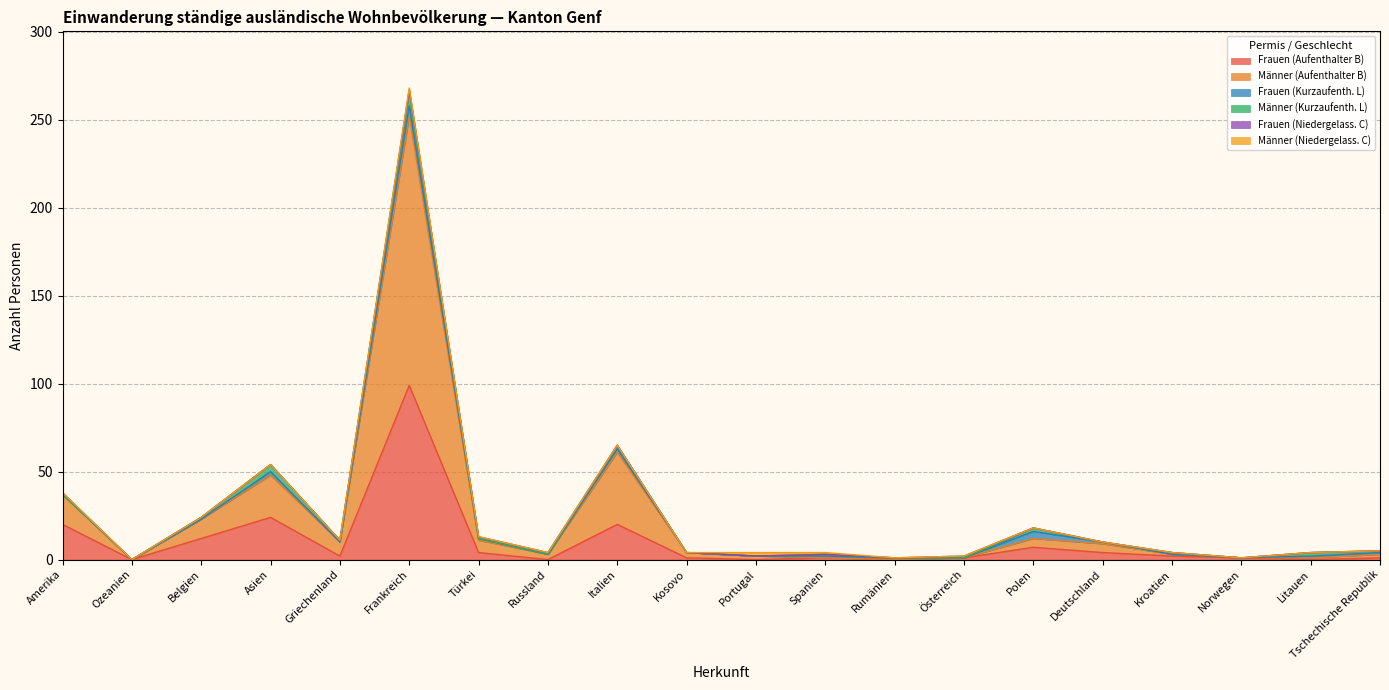

Does the chart display data point markers on the line(s)?

No